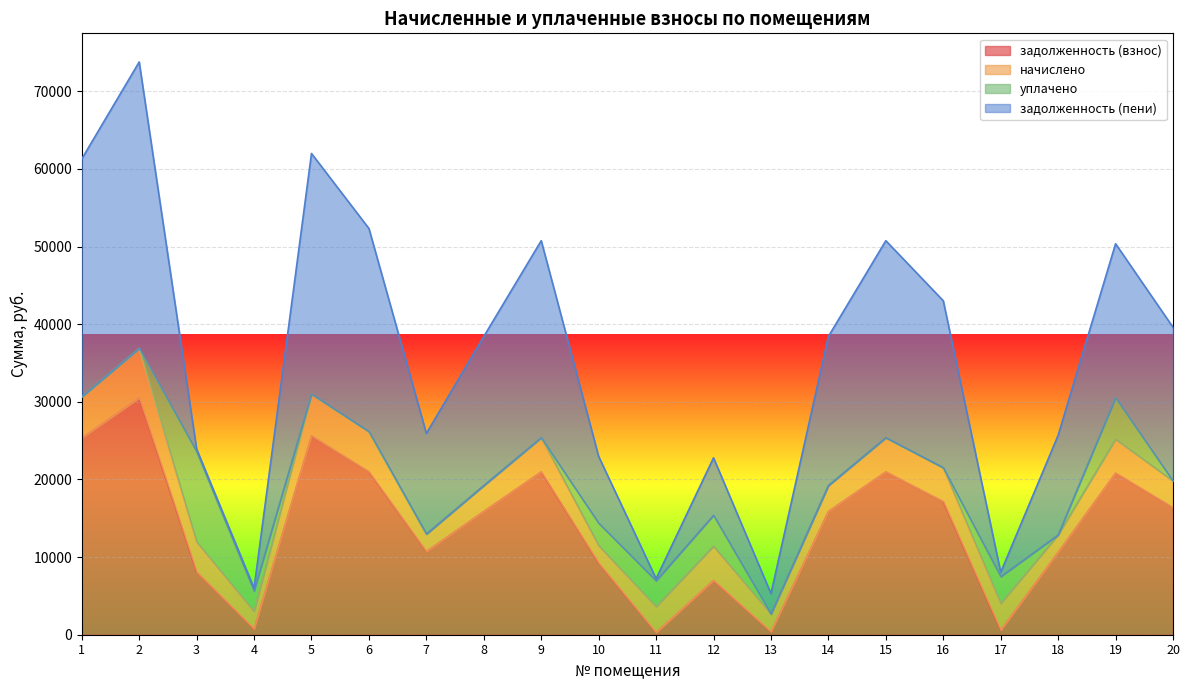

List the labels in order of задолженность (взнос) value, largest first.

2, 5, 1, 6, 9, 15, 19, 16, 20, 8, 14, 7, 18, 10, 3, 12, 4, 17, 13, 11